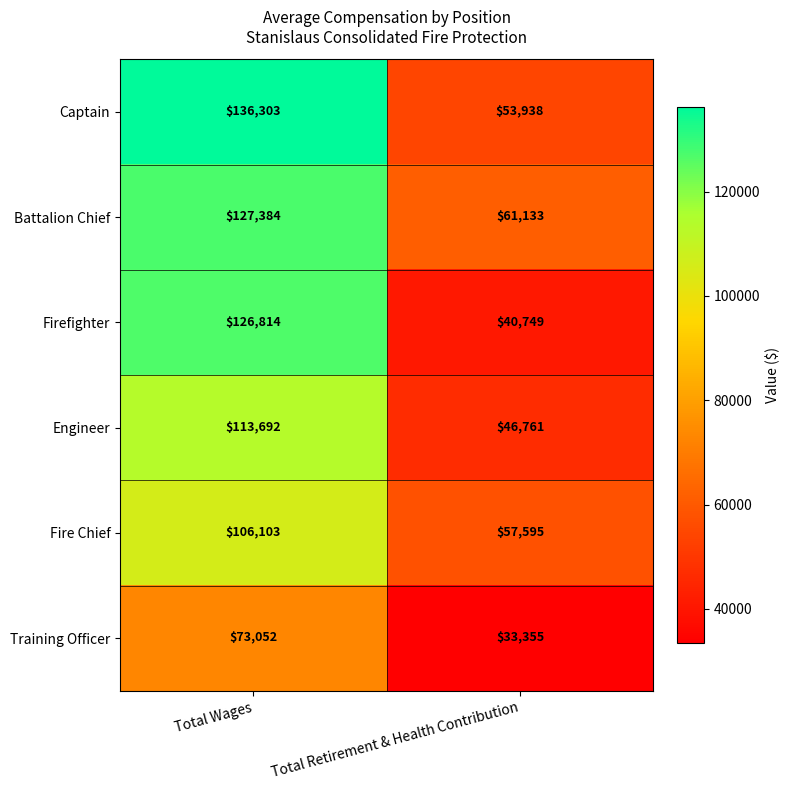

What is the sum of the Firefighter values at Total Wages and Total Retirement & Health Contribution?

167563